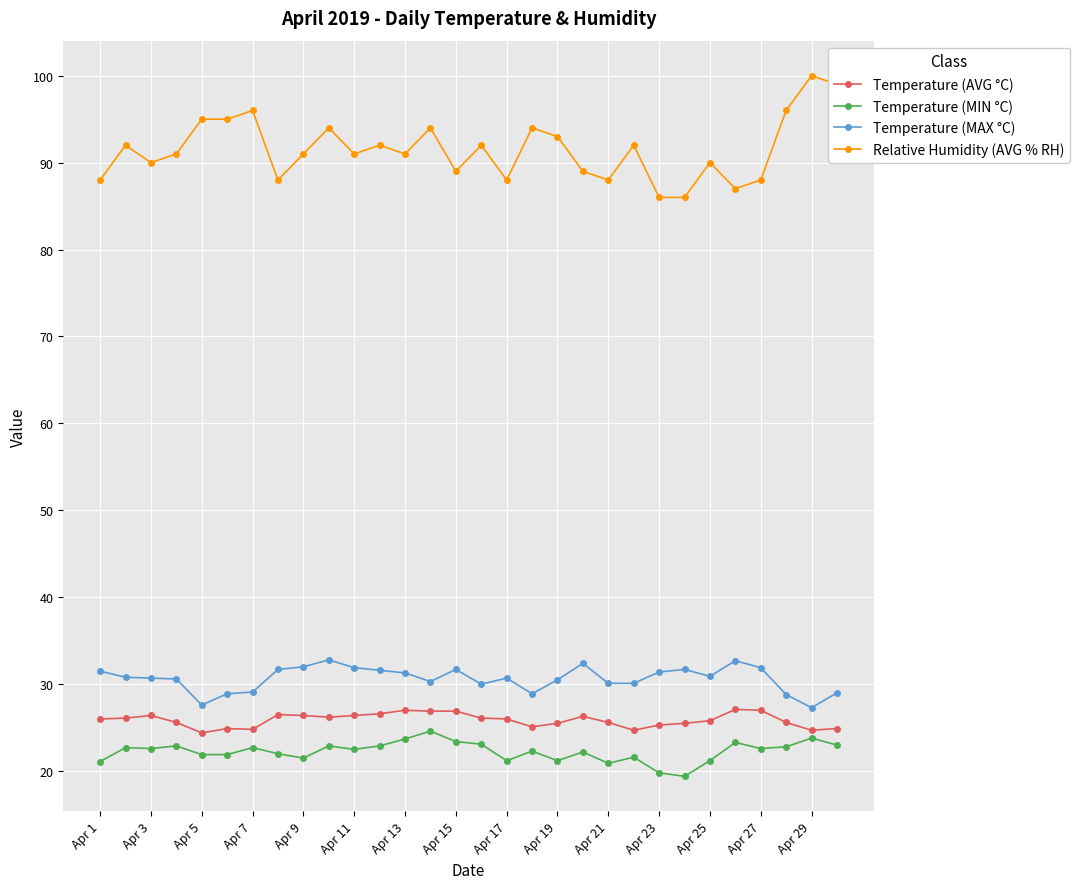

What is the difference between the maximum and minimum values in the Temperature (MIN °C) series?

5.2